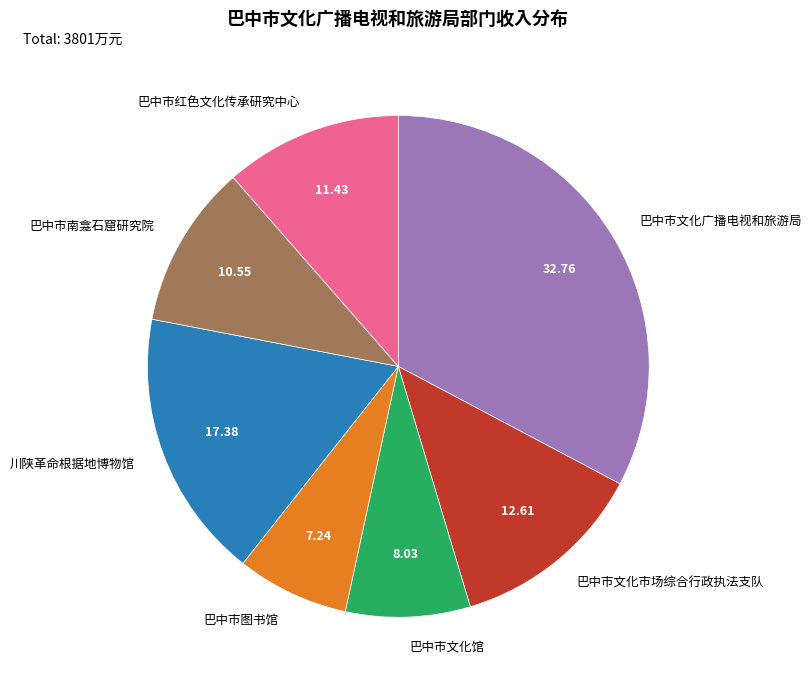

Combined, do 巴中市文化馆 and 川陕革命根据地博物馆 account for over 50%?

No